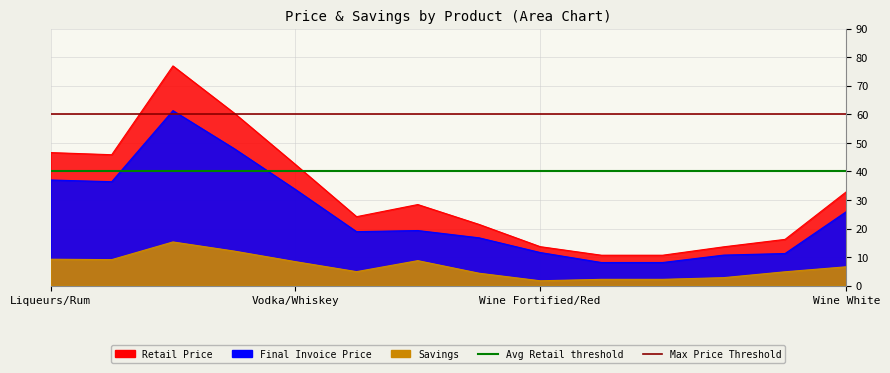

Is it true that Max Price Threshold equals 60 at Liqueurs/Rum?

True